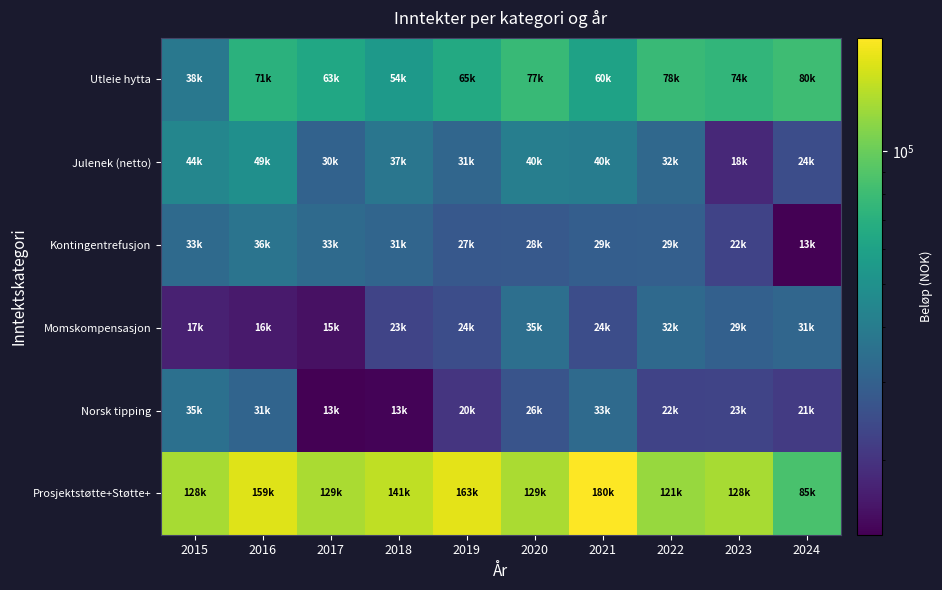

How many distinct data groups are displayed?

6